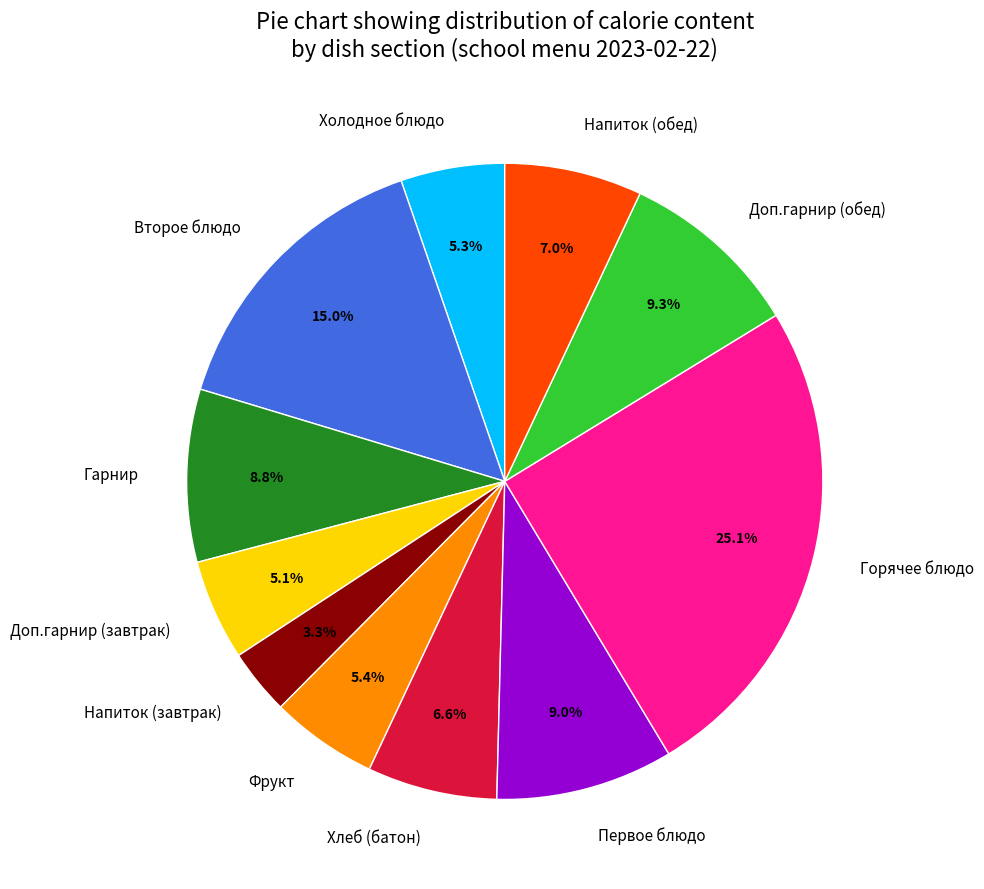

Is it true that Холодное блюдо is 1% of the pie?

False